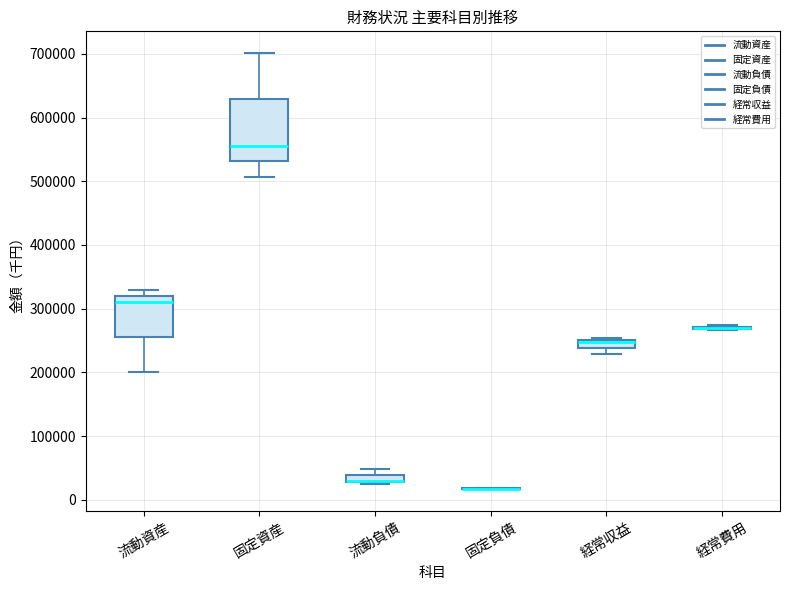

Comparing the boxes themselves (not the whiskers), which one is the tallest?

固定資産